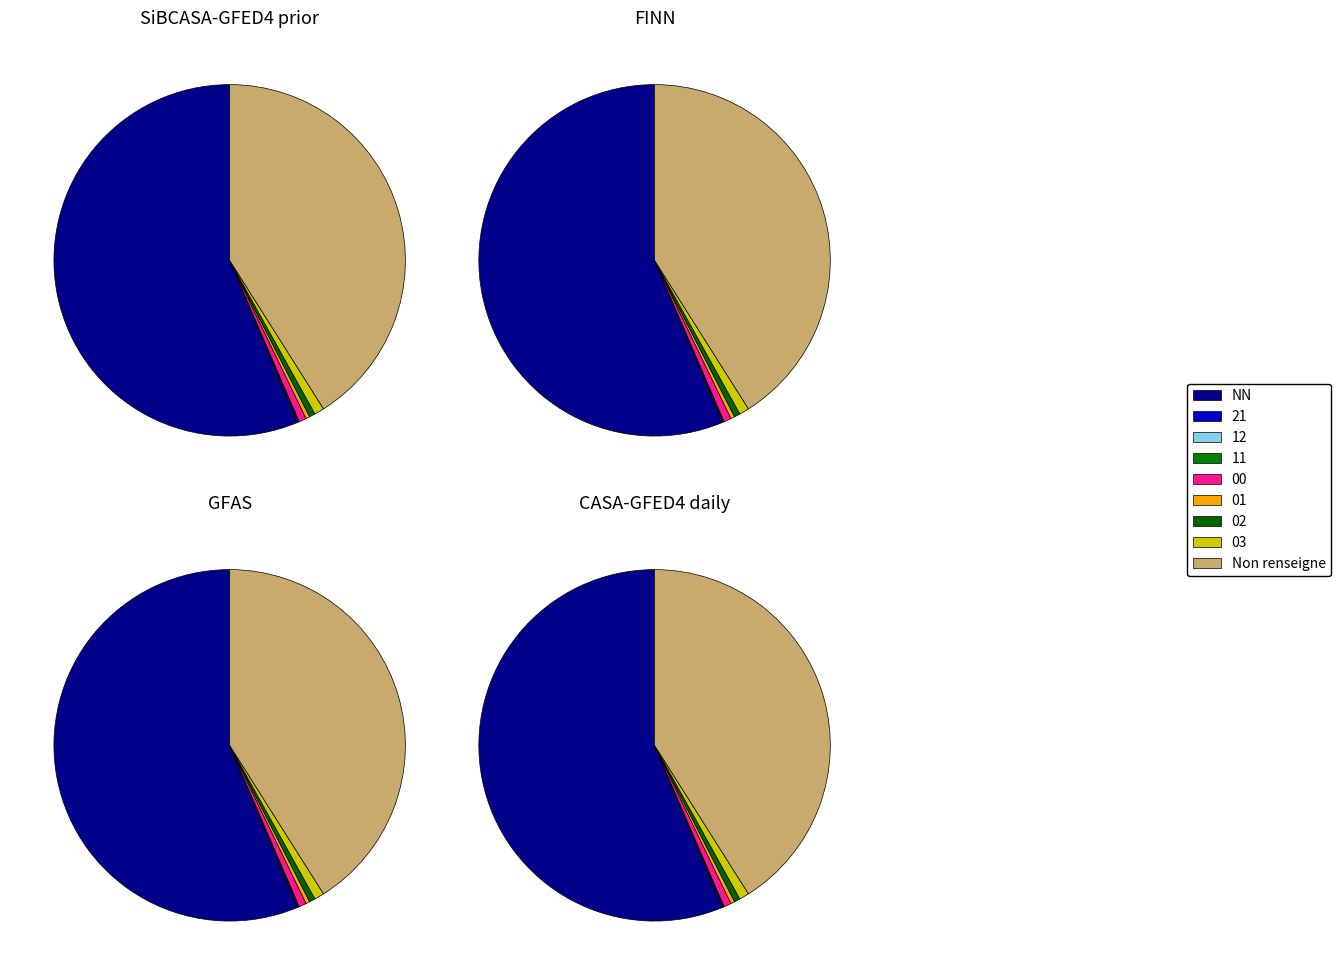

Which category has the biggest portion of the pie?

NN